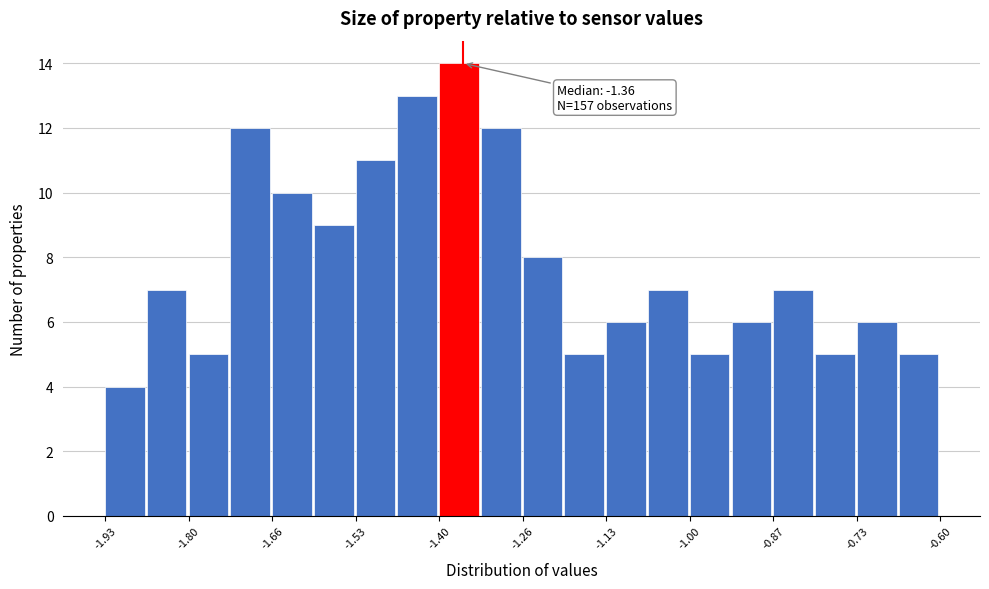

Read against the x-axis, roughly where is the centre of the tallest bar?

-1.36